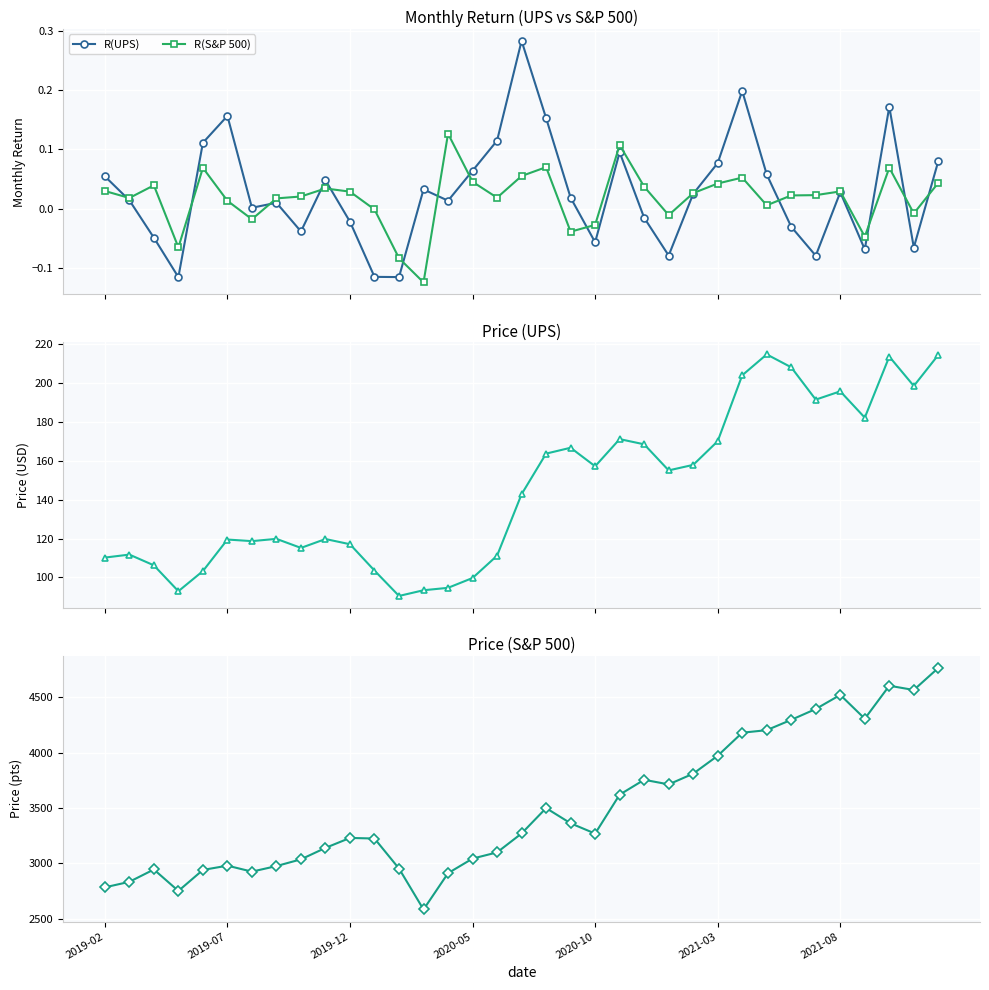

Which series has the largest range (max minus min)?

S&P 500 Price